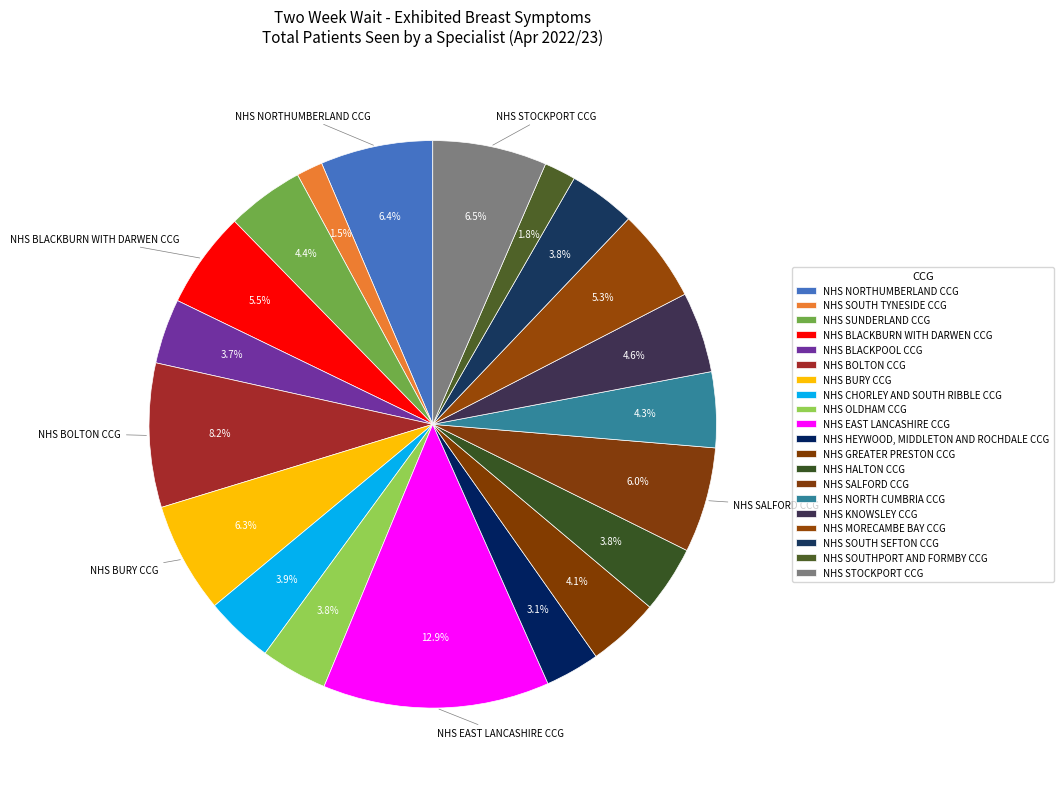

Is it true that NHS HALTON CCG is 4% of the pie?

True